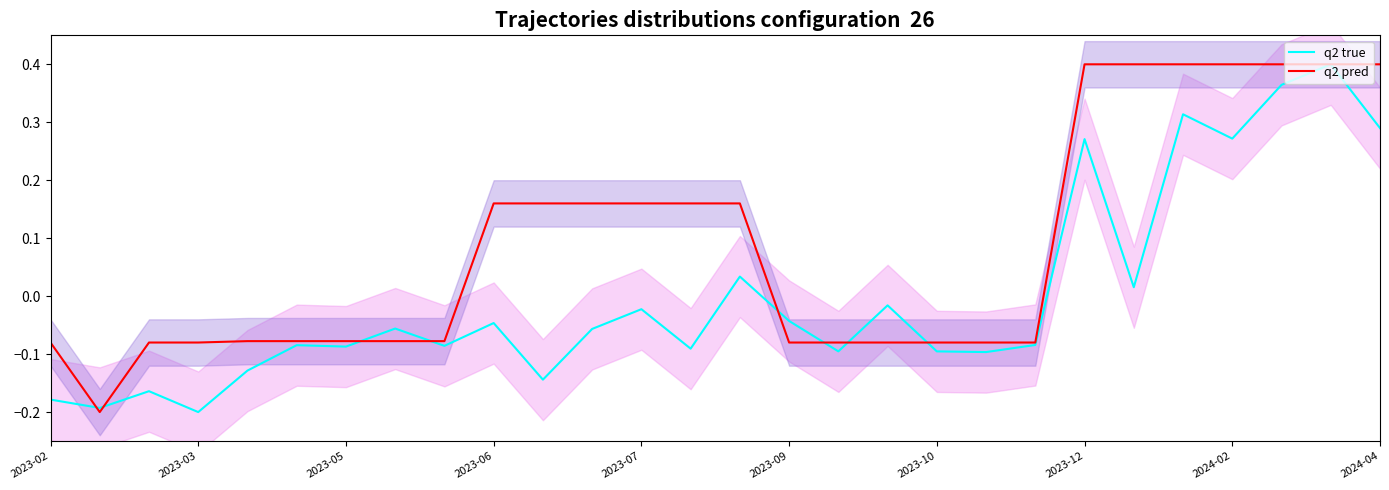

What is the difference between the maximum and minimum values in the Fee pred series?

0.6